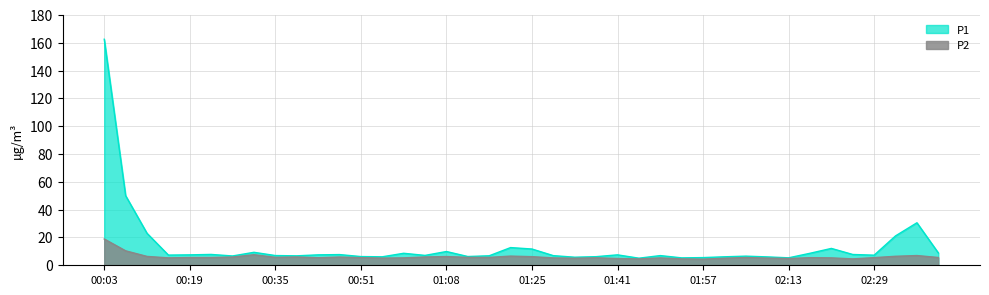

Between 00:51 and 01:08, which series saw the biggest shift?

P1